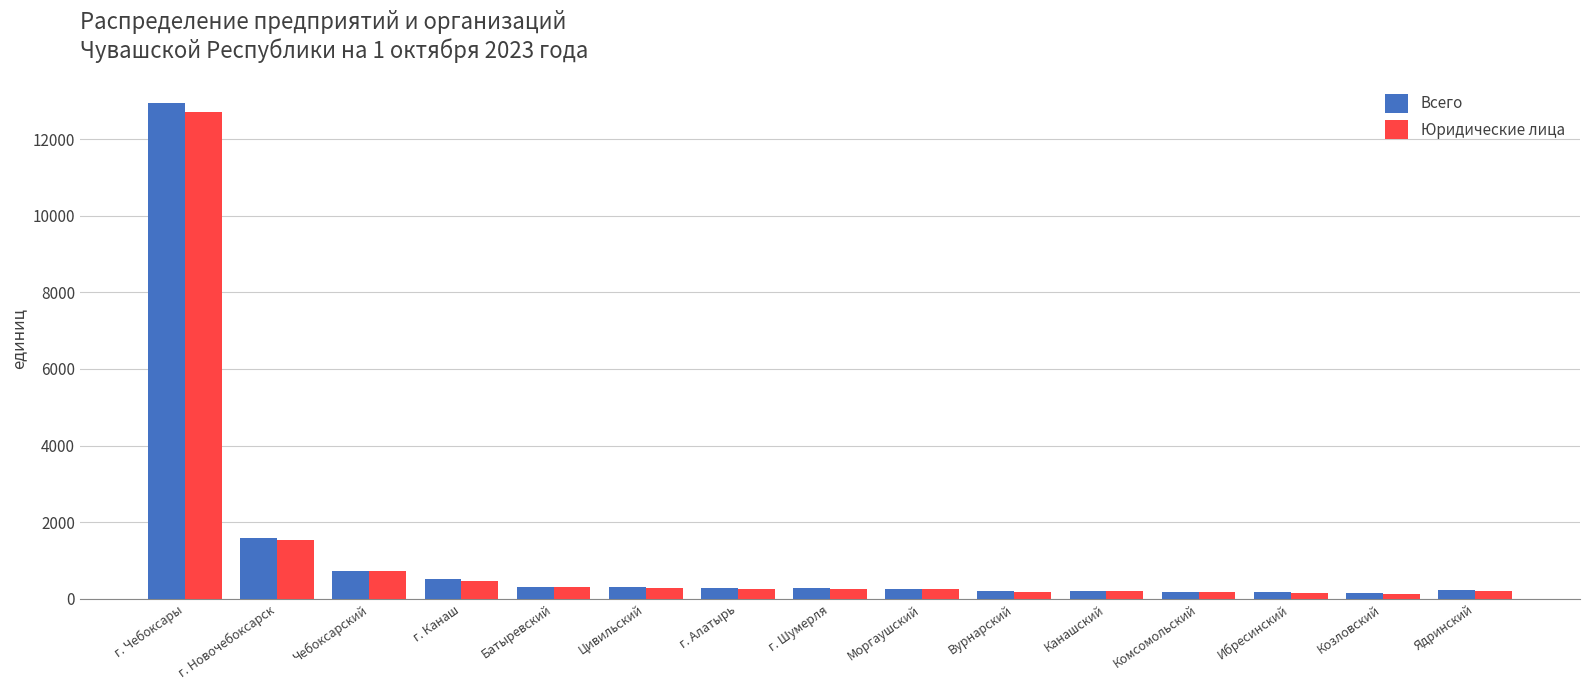

What is the average value of the Всего series?

1218